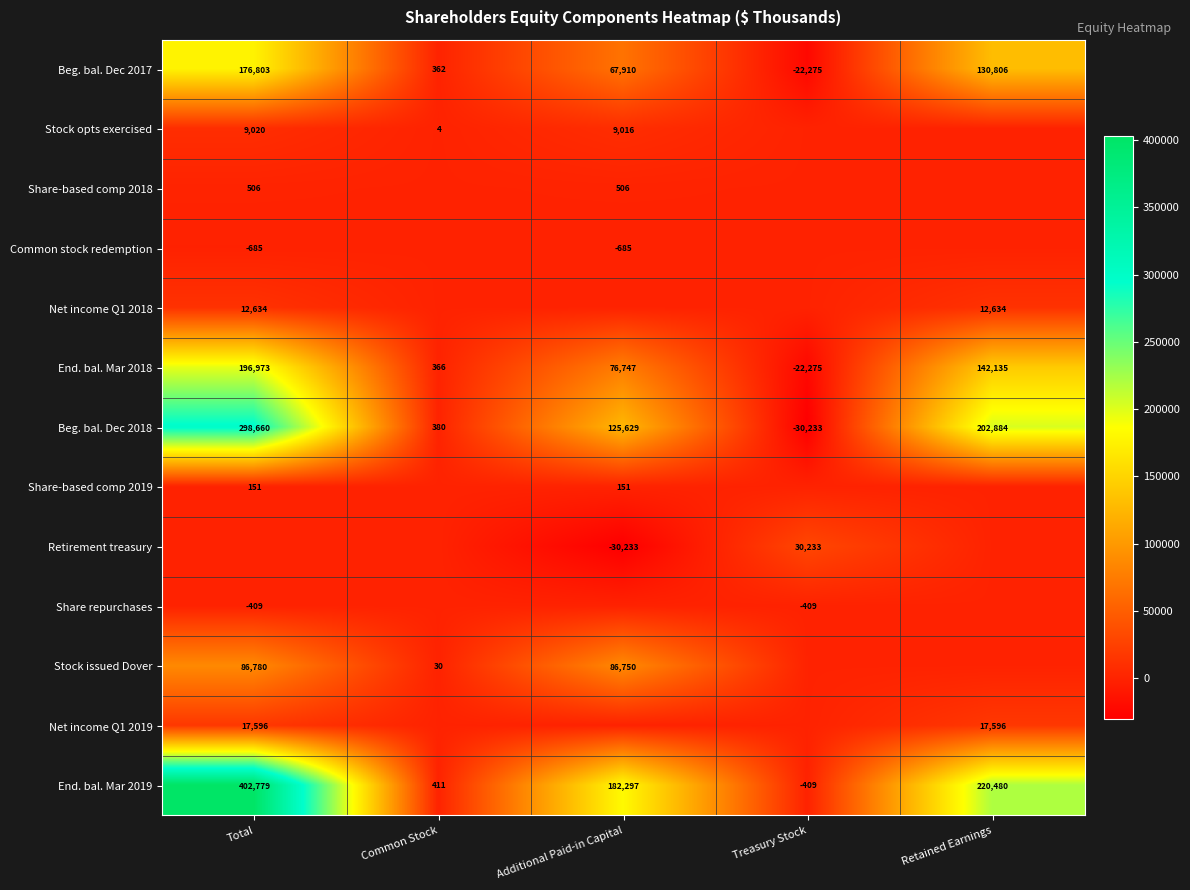

List the labels in order of End. bal. Mar 2019 value, smallest first.

Treasury Stock, Common Stock, Additional Paid-in Capital, Retained Earnings, Total